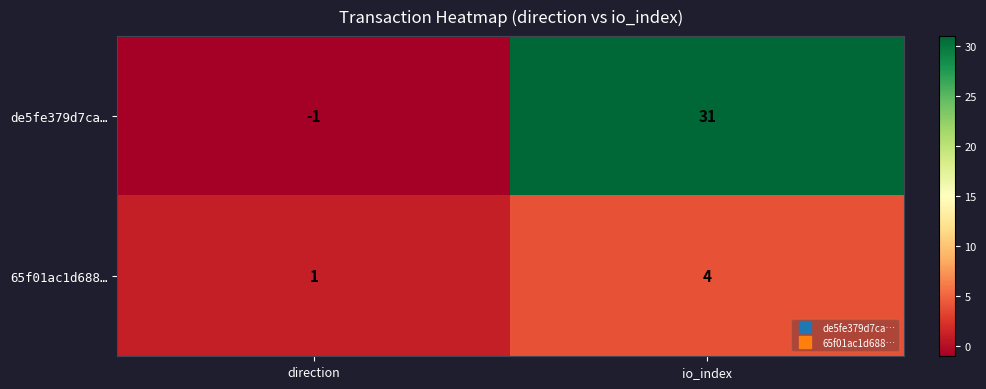

What is the sum of all 65f01ac1d688… values?

5